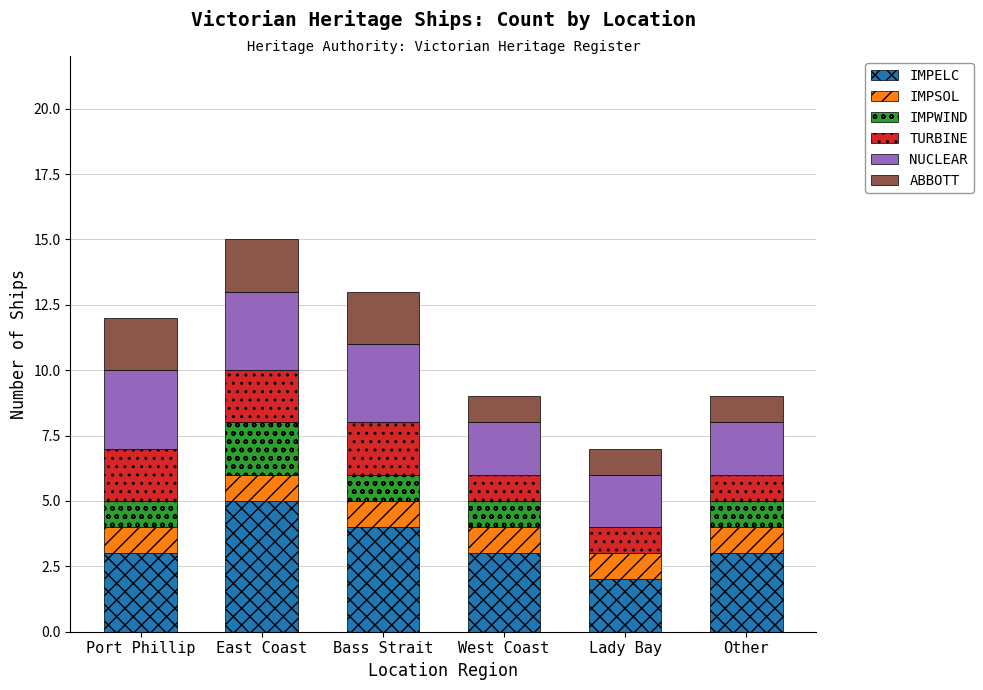

What is the total value across all series at Lady Bay?

7